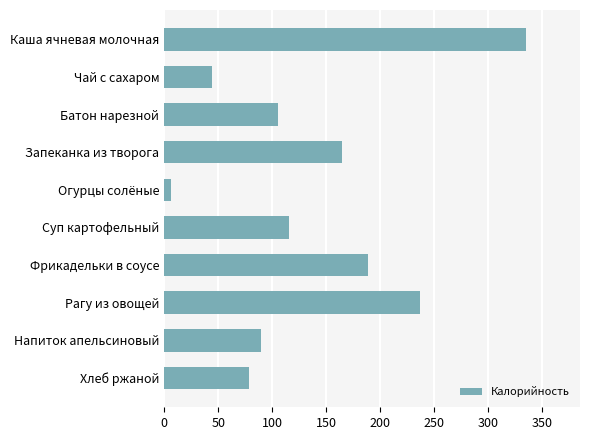

What value does the data have at Суп картофельный?

115.0